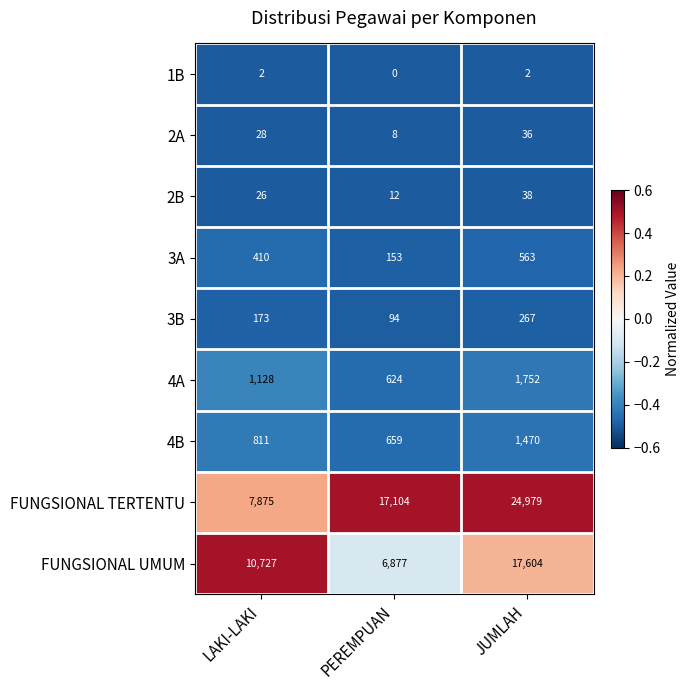

Rank the series by their maximum value, from highest to lowest.

FUNGSIONAL TERTENTU, FUNGSIONAL UMUM, 4A, 4B, 3A, 3B, 2B, 2A, 1B